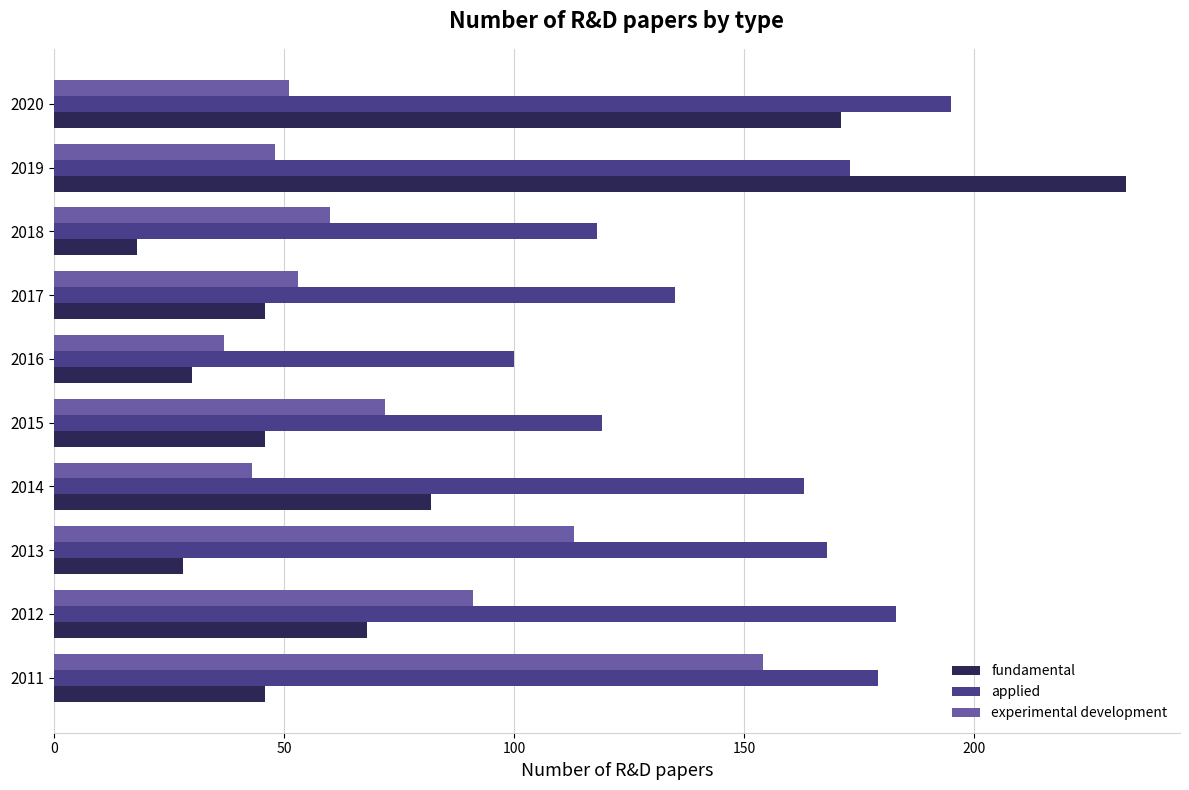

The applied series shows 30 at 2016. True or false?

False